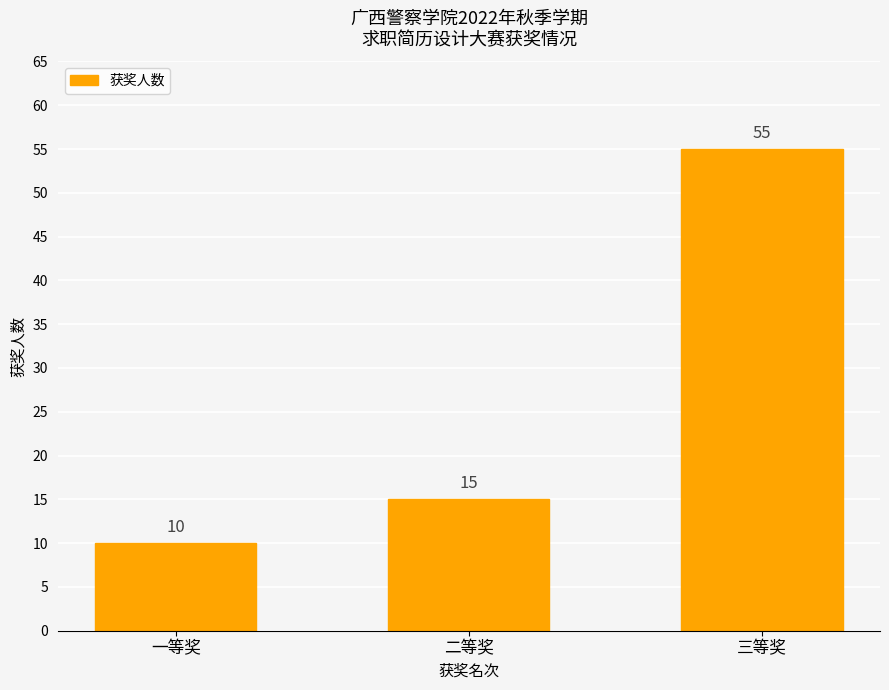

How many bars are there in total?

3